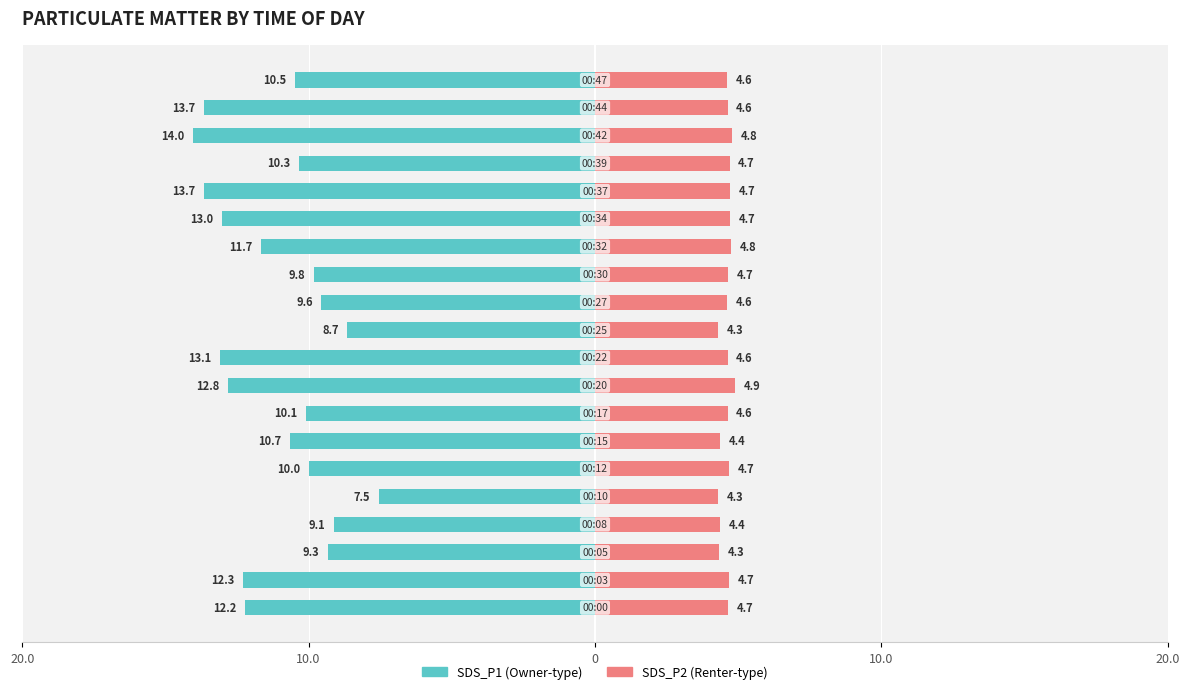

What is the approximate value of SDS_P1 at 19?

-10.5